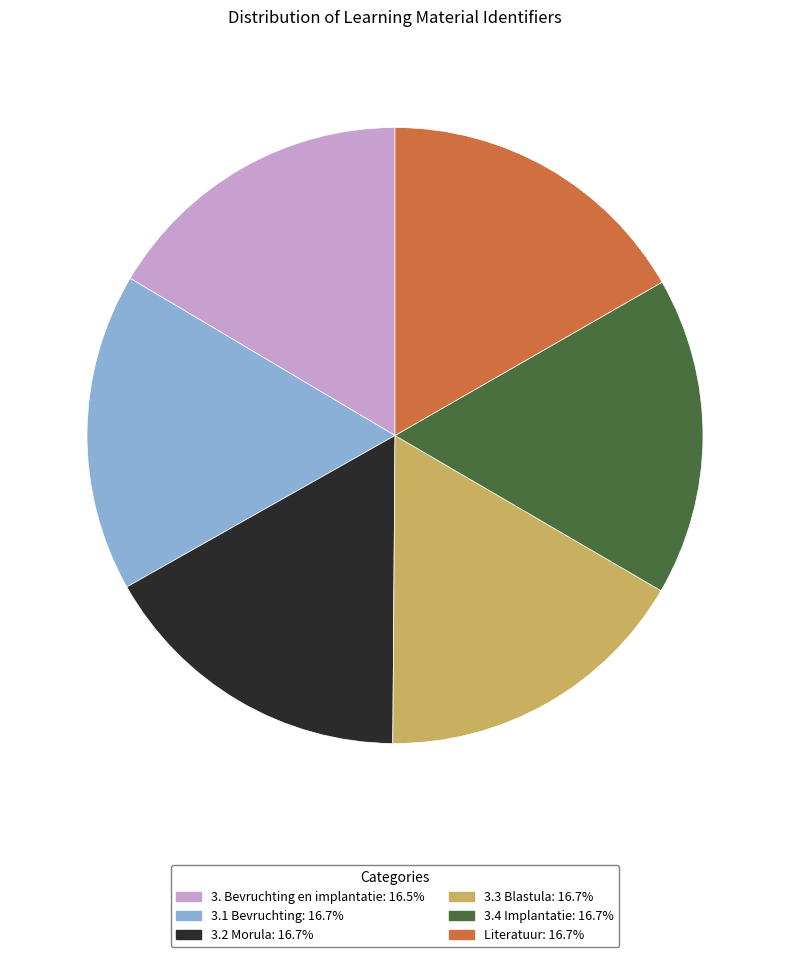

What is the ratio of the value at Literatuur to the value at 3.1 Bevruchting?

1.0